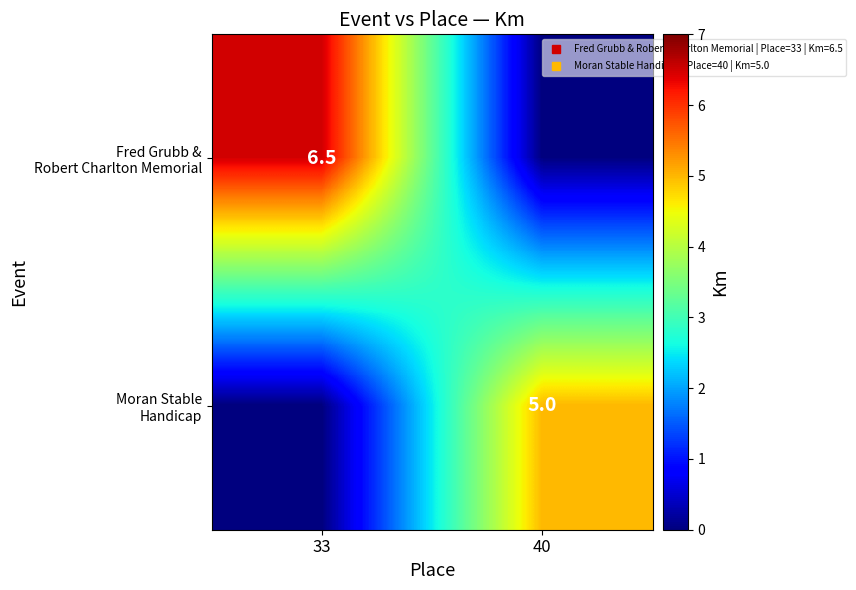

What is the spread (max minus min) of values at 33?

6.5